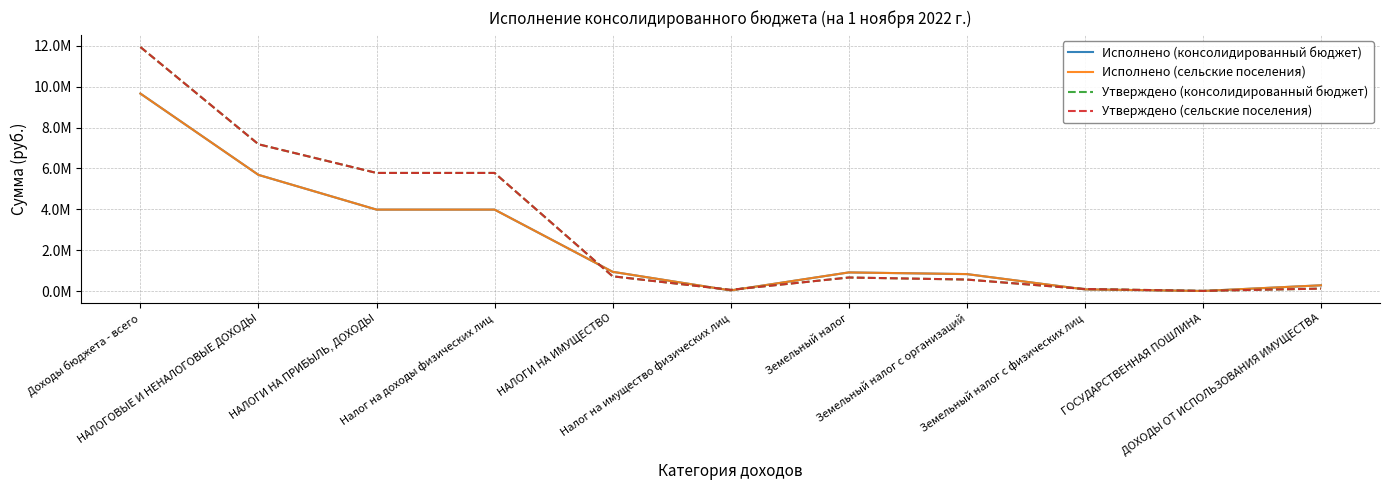

How many intersections are there between Исполнено (сельские поселения) and Утверждено (сельские поселения)?

5